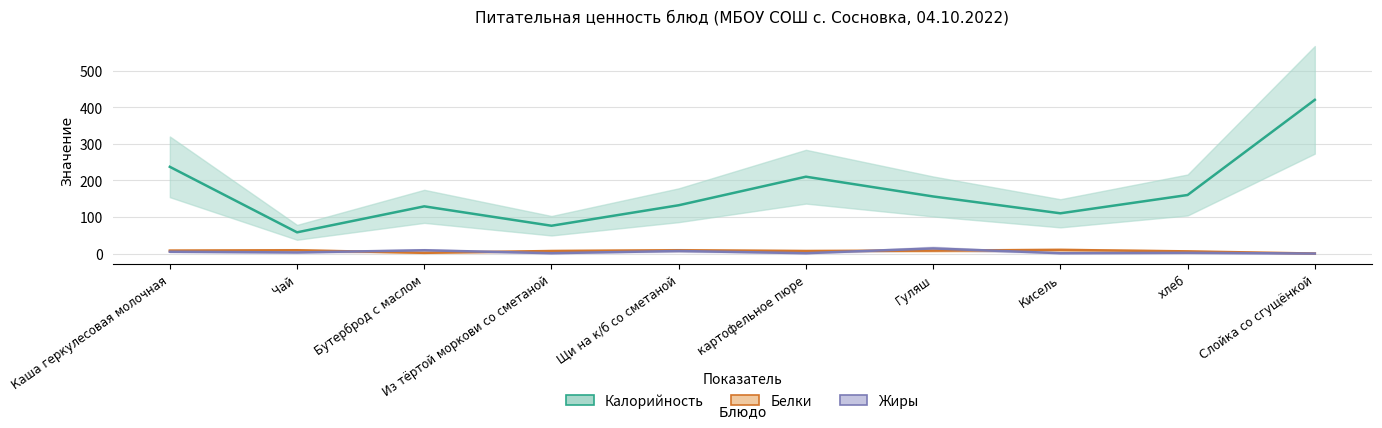

At how many categories does at least one series exceed 221?

2